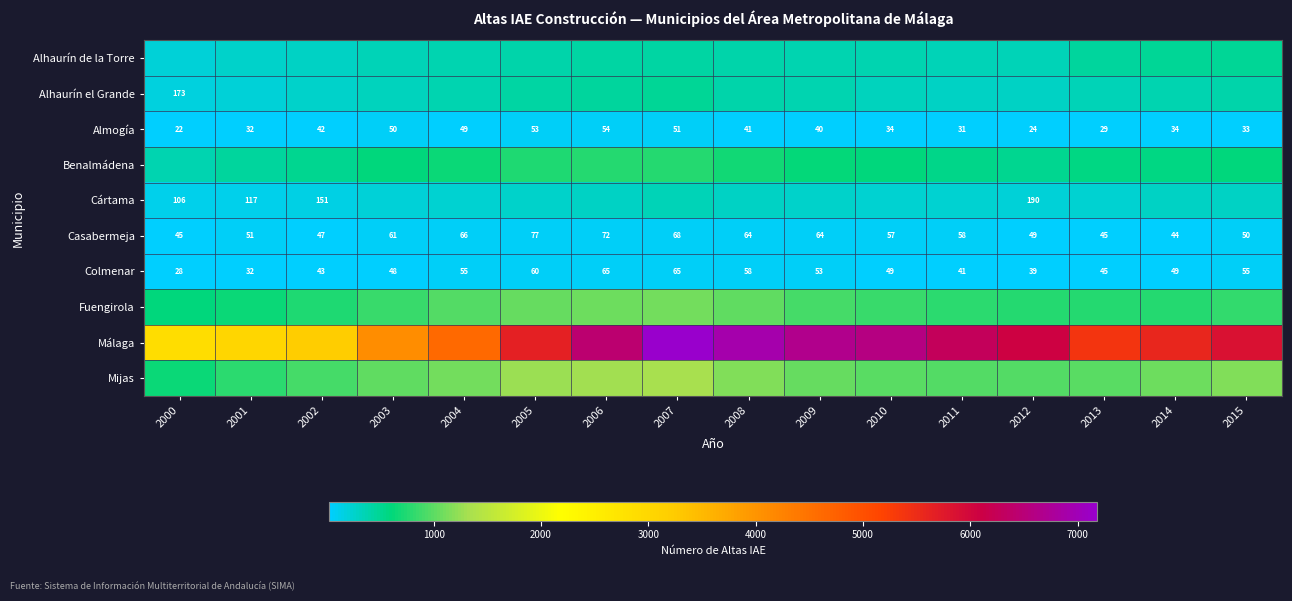

Is it true that Almogía equals 46 at 2015?

False